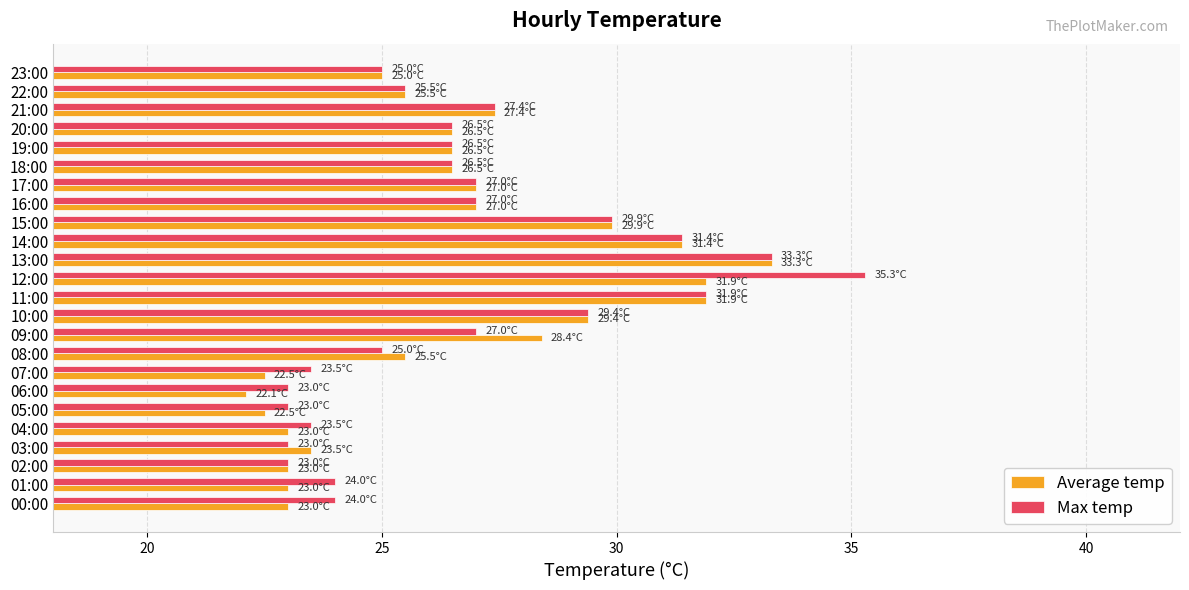

Which label corresponds to the smallest value in the chart?

06:00